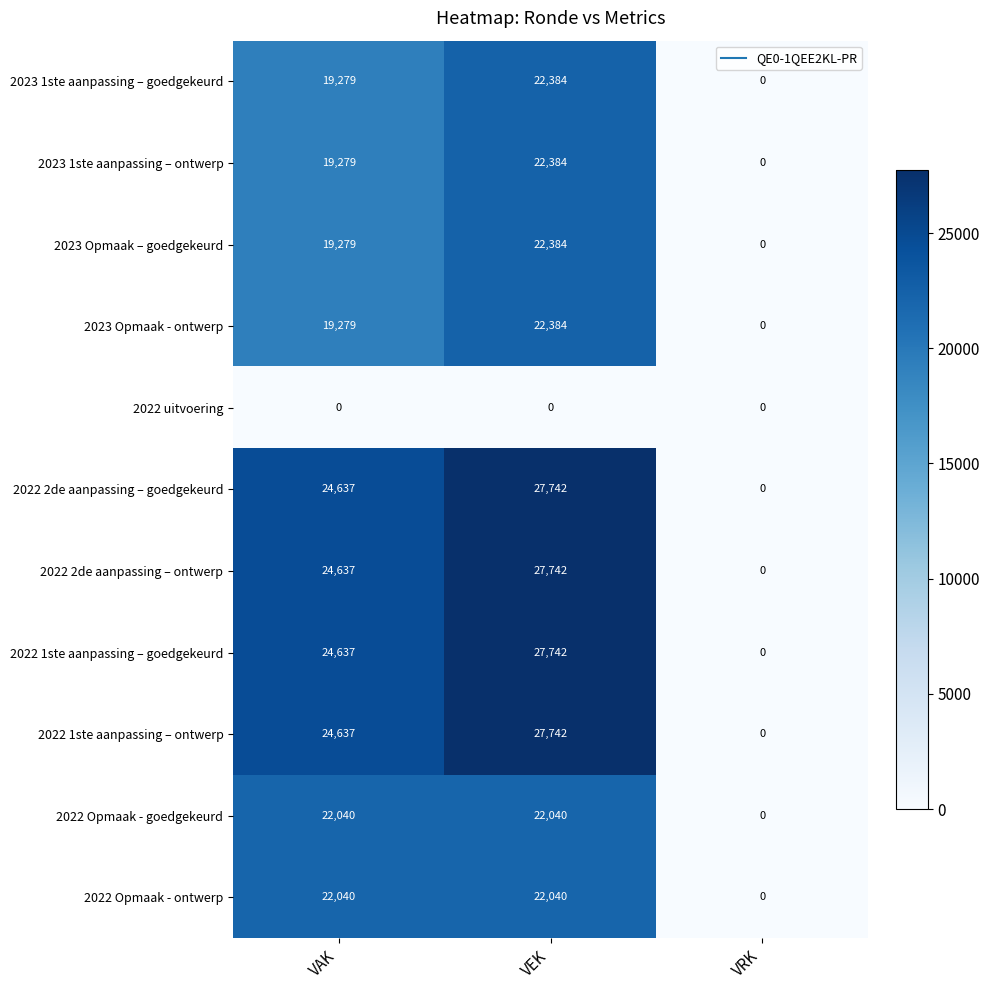

Which label corresponds to the largest value in the chart?

VEK